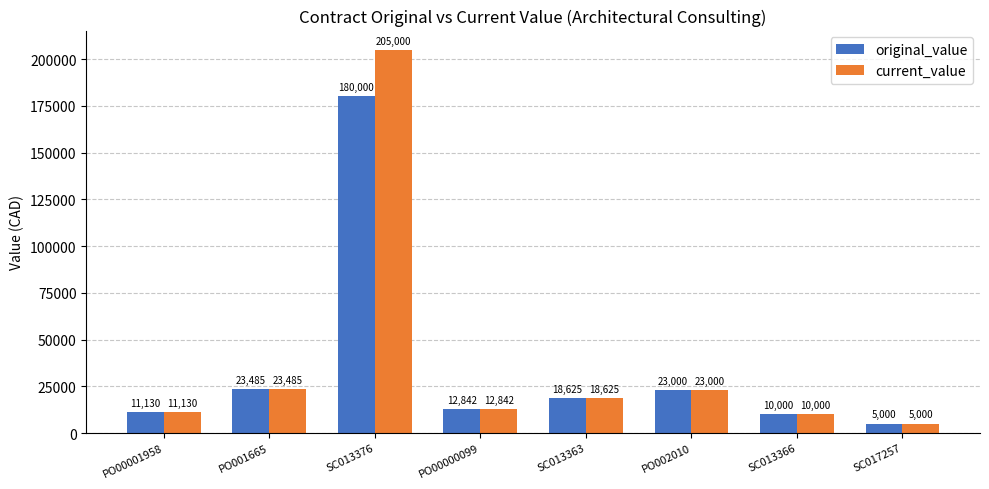

Is the value of current_value at SC013376 greater than the value of original_value at SC013376?

Yes